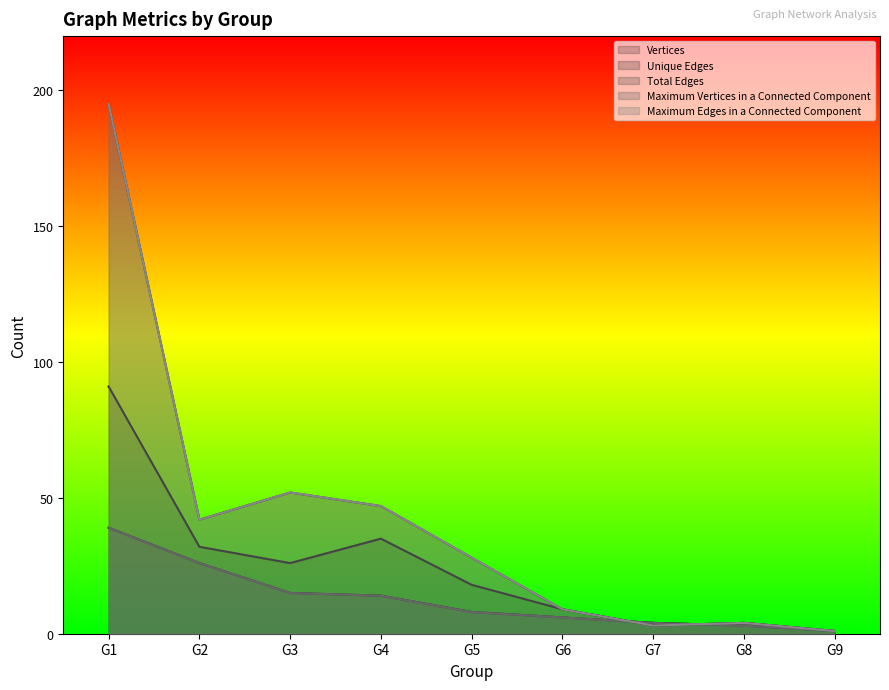

List the series in order of their peak value, highest first.

Total Edges, Maximum Edges in a Connected Component, Unique Edges, Vertices, Maximum Vertices in a Connected Component